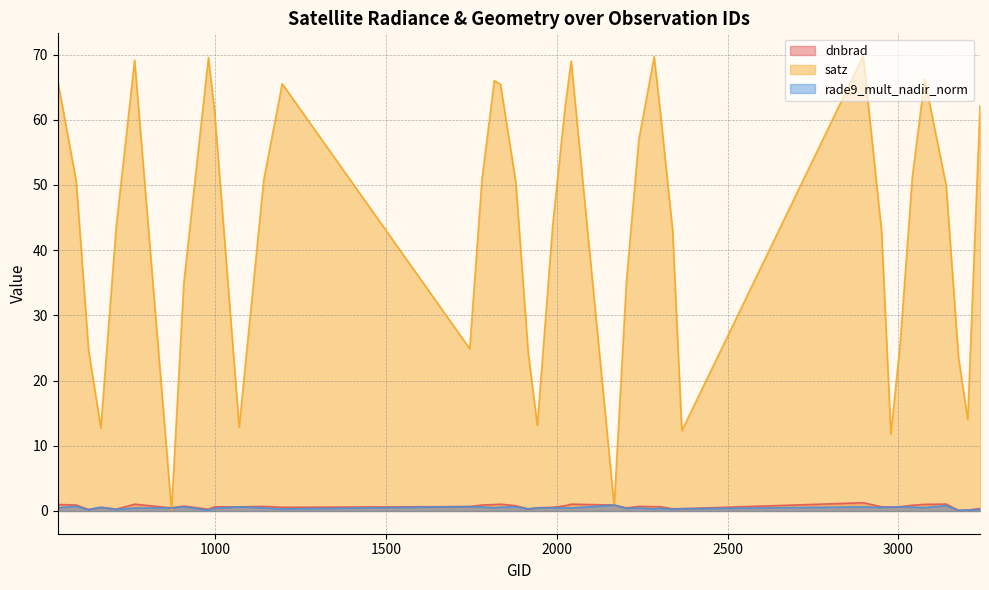

Reading left to right, list all the values displayed in this chart.

dnbrad: 539=1.0	593=0.9	629=0.2	665=0.6	710=0.3	764=1.0	872=0.5	908=0.8	980=0.3	998=0.6	1070=0.6	1142=0.7	1196=0.6	1745=0.7	1781=0.9	1817=1.0	1835=1.0	1880=0.8	1916=0.3	1943=0.5	1988=0.6	2024=0.8	2042=1.0	2168=0.9	2204=0.5	2240=0.7	2285=0.7	2303=0.7	2339=0.3	2366=0.3	2897=1.3	2951=0.6	2978=0.6	3005=0.7	3041=0.9	3077=1.0	3140=1.1	3176=0.1	3203=0.1	3239=0.4
satz: 539=65.9	593=50.6	629=24.7	665=12.7	710=43.6	764=69.1	872=0.1	908=34.9	980=69.5	998=61.4	1070=12.9	1142=50.8	1196=65.5	1745=24.9	1781=50.9	1817=66.0	1835=65.4	1880=50.4	1916=24.4	1943=13.1	1988=43.8	2024=61.8	2042=69.0	2168=0.8	2204=35.4	2240=56.9	2285=69.7	2303=61.2	2339=43.1	2366=12.3	2897=69.8	2951=42.8	2978=11.8	3005=25.5	3041=51.3	3077=66.2	3140=49.9	3176=23.6	3203=14.0	3239=62.1
rade9_mult_nadir_norm: 539=0.5	593=0.7	629=0.2	665=0.6	710=0.2	764=0.5	872=0.5	908=0.7	980=0.1	998=0.4	1070=0.6	1142=0.5	1196=0.3	1745=0.7	1781=0.6	1817=0.5	1835=0.6	1880=0.6	1916=0.3	1943=0.5	1988=0.5	2024=0.5	2042=0.5	2168=0.9	2204=0.4	2240=0.5	2285=0.3	2303=0.4	2339=0.3	2366=0.4	2897=0.6	2951=0.5	2978=0.6	3005=0.7	3041=0.6	3077=0.5	3140=0.8	3176=0.1	3203=0.1	3239=0.2